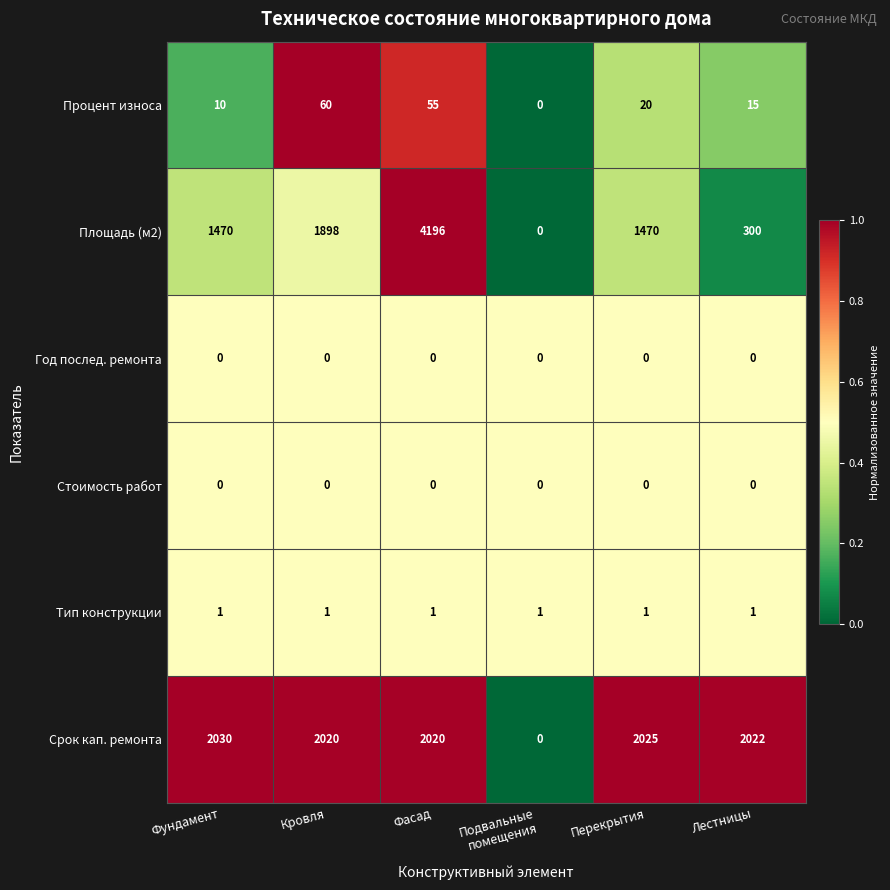

At how many categories does at least one series exceed 1132?

5